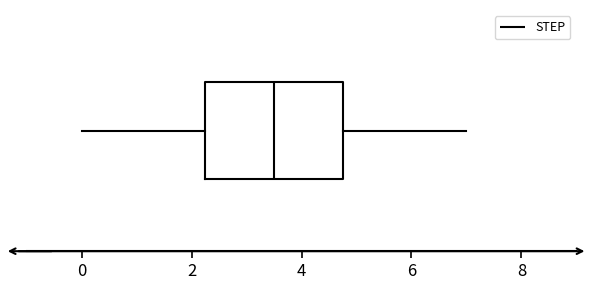

Where does the left whisker of the box end on the x-axis? The values are not printed on the chart, so give them approximately, as read against the axis.

0.0